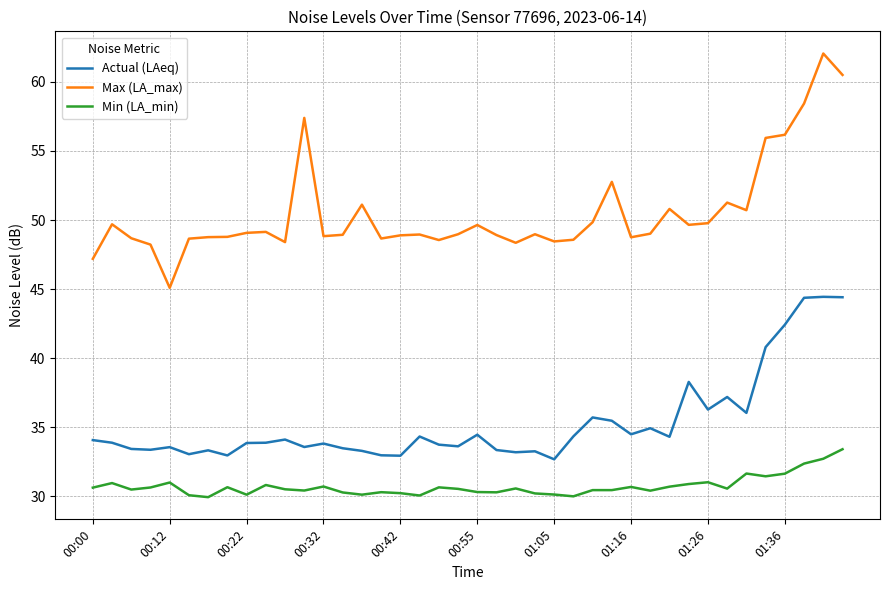

What is the difference between the maximum and minimum values in the Min (LA_min) series?

3.5